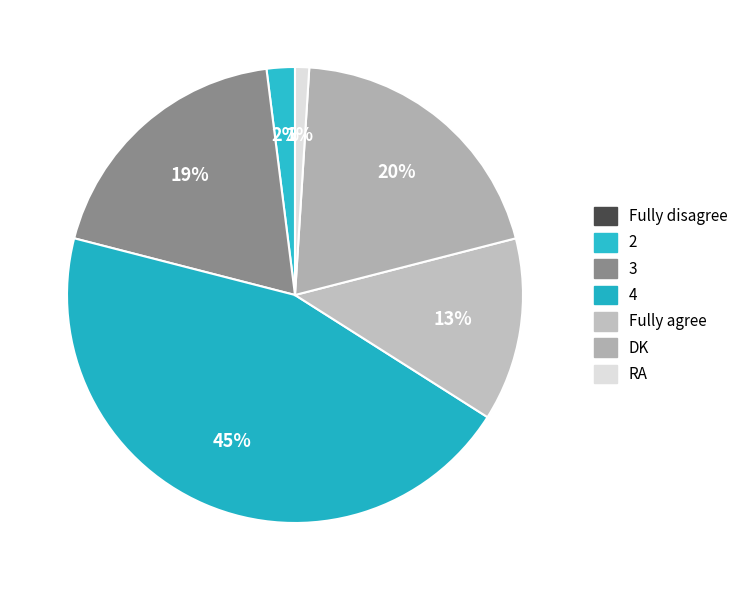

Rank the categories by value from highest to lowest.

4, DK, 3, Fully agree, 2, RA, Fully disagree